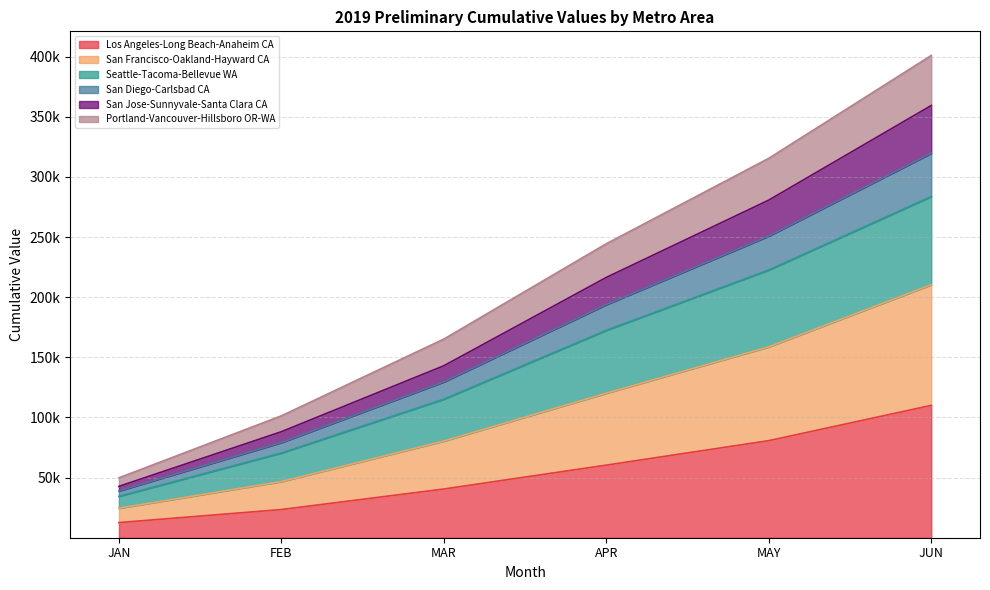

True or false: Portland-Vancouver-Hillsboro OR-WA and San Diego-Carlsbad CA intersect in this chart.

False